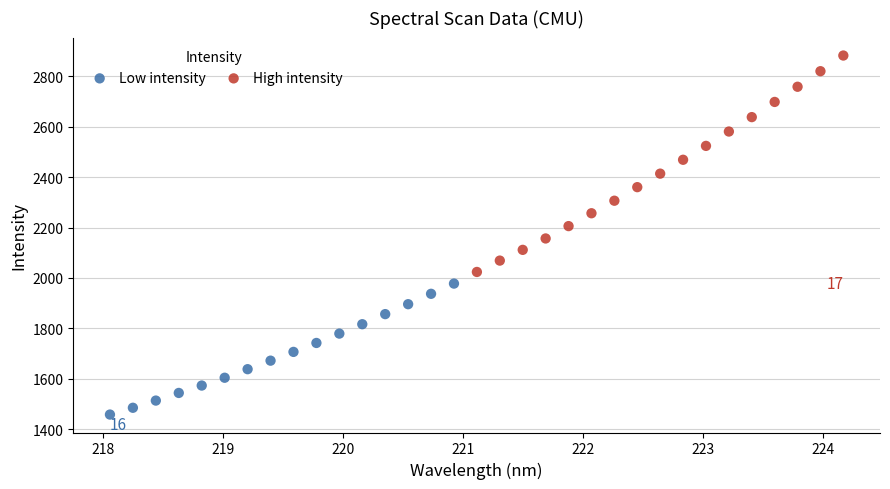

Which series contains the lowest Y value?

Low intensity